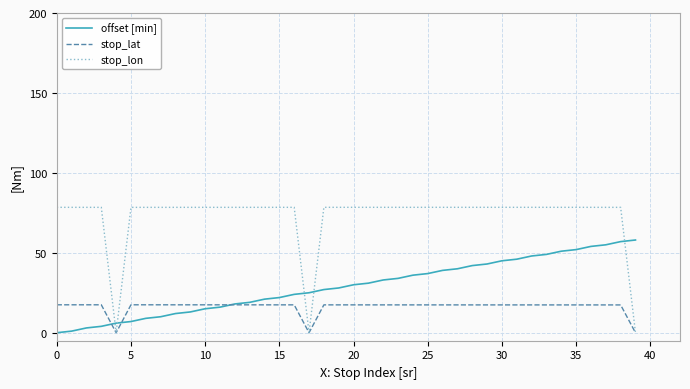

What is the maximum value for offset [min]?

58.0